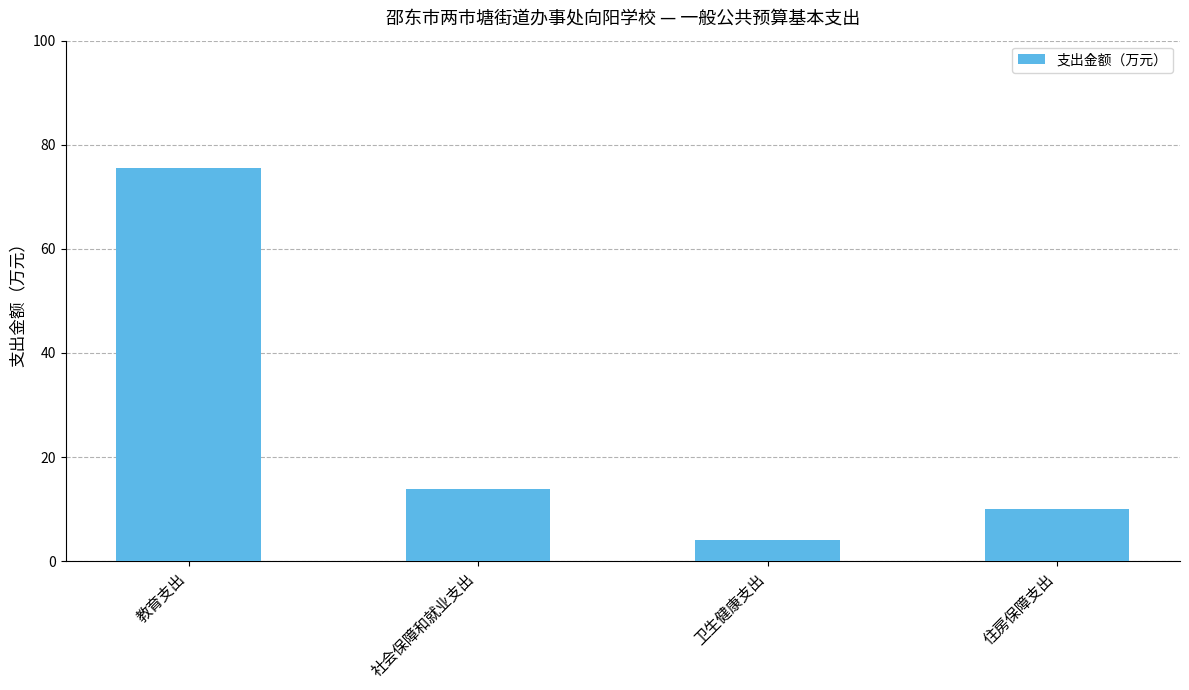

Reading left to right, list all the values displayed in this chart.

75.6	13.9	4.1	10.1